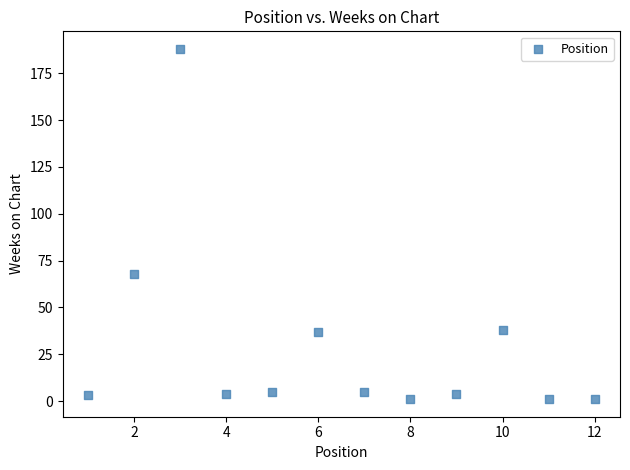

What Y value in the scatter plot is closest to 94?

68